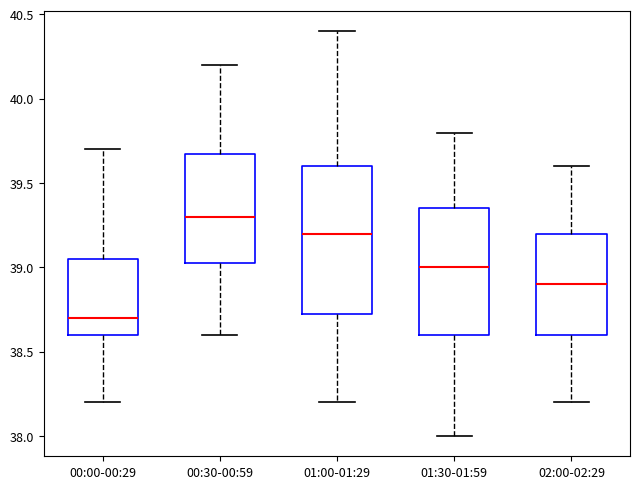

Where is the upper edge of the box for 02:00-02:29 on the y-axis? The values are not printed on the chart, so give them approximately, as read against the axis.

39.20